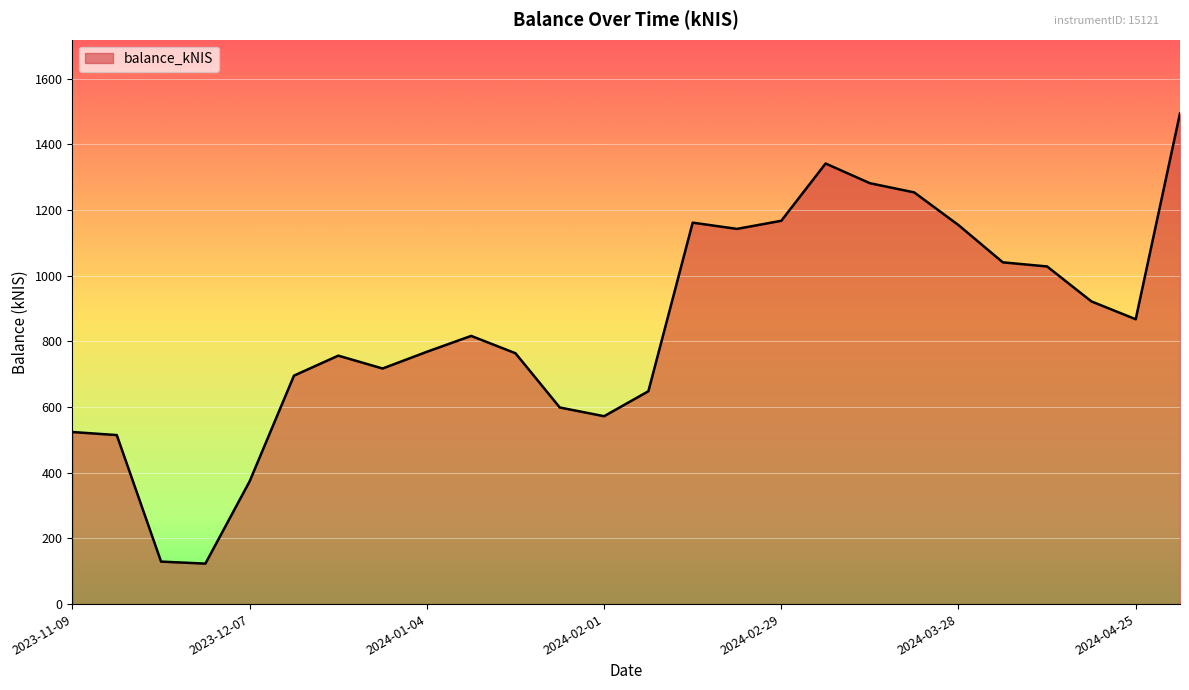

What is the difference between the maximum and minimum values?

1370.8